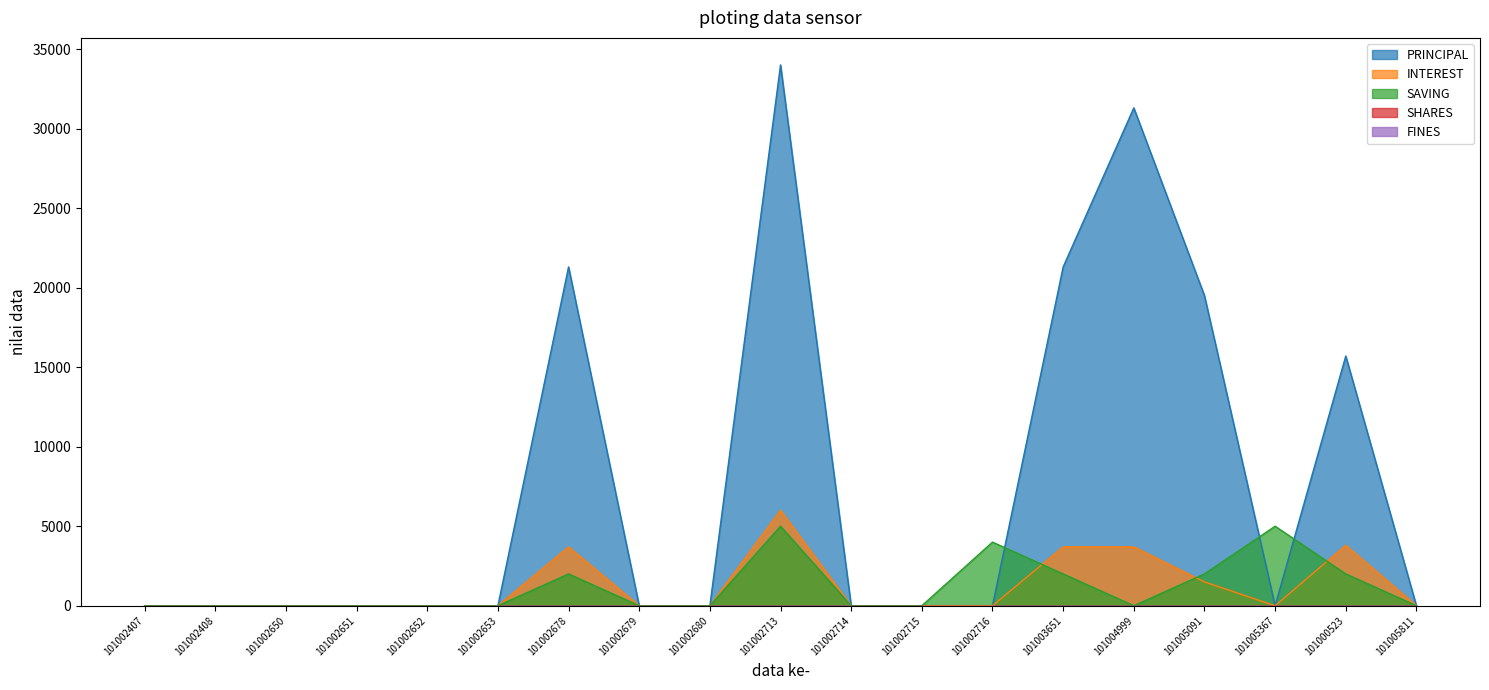

Does the chart display data point markers on the line(s)?

No